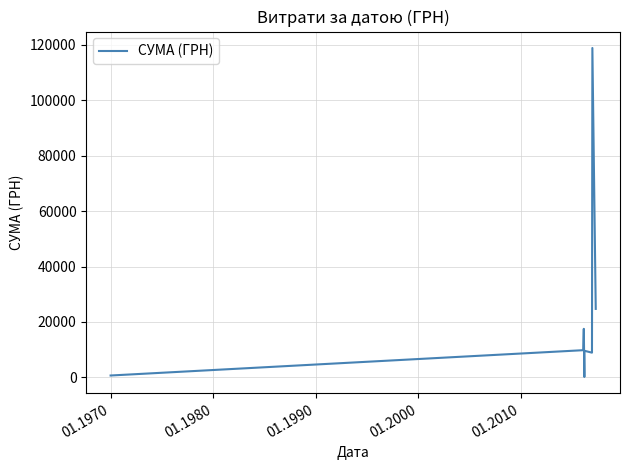

What is the maximum value shown in the chart?

118904.0